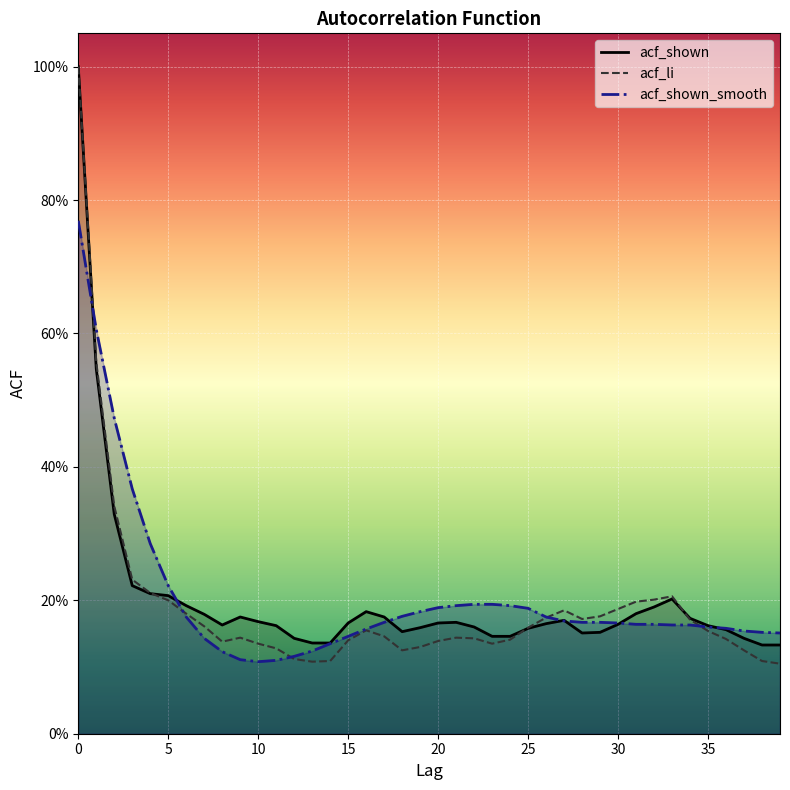

How many acf_shown_smooth values are between 0 and 1?

40